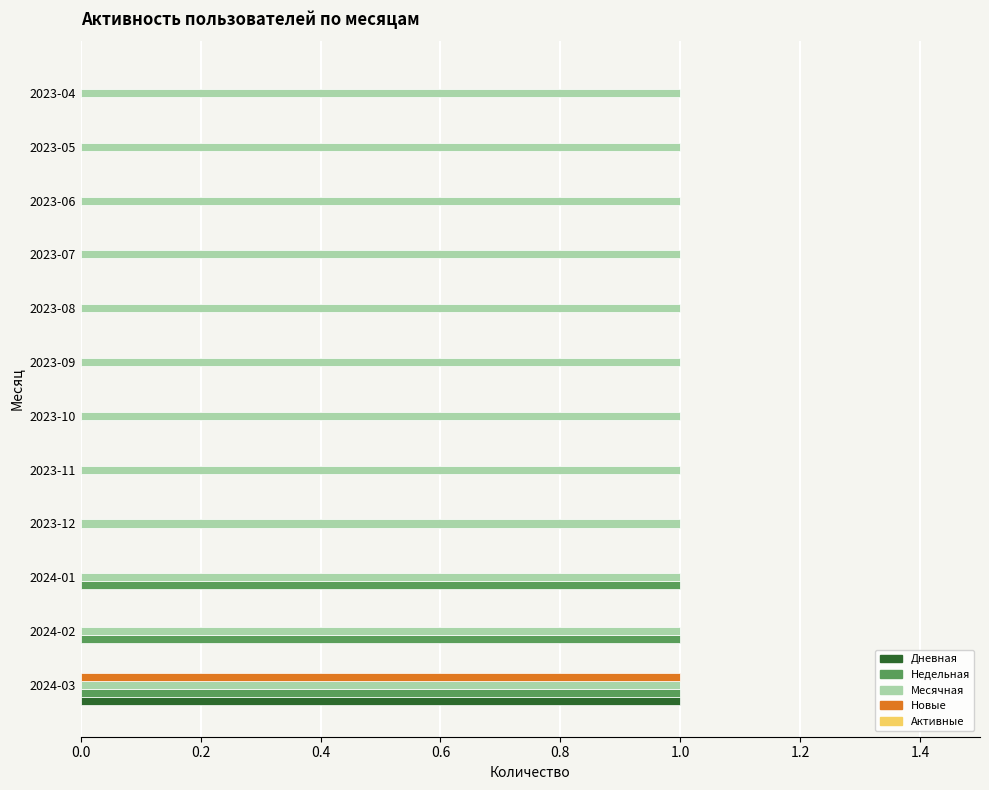

At which category is the sum across all series the highest?

2024-03